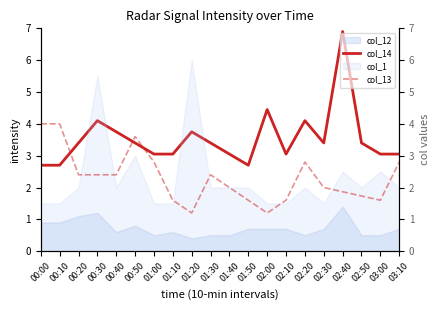

List the labels in order of col_13 value, smallest first.

01:20, 02:00, 01:10, 01:50, 02:10, 03:00, 02:50, 02:40, 01:40, 02:30, 00:20, 00:30, 00:40, 01:30, 01:00, 02:20, 03:10, 00:50, 00:00, 00:10